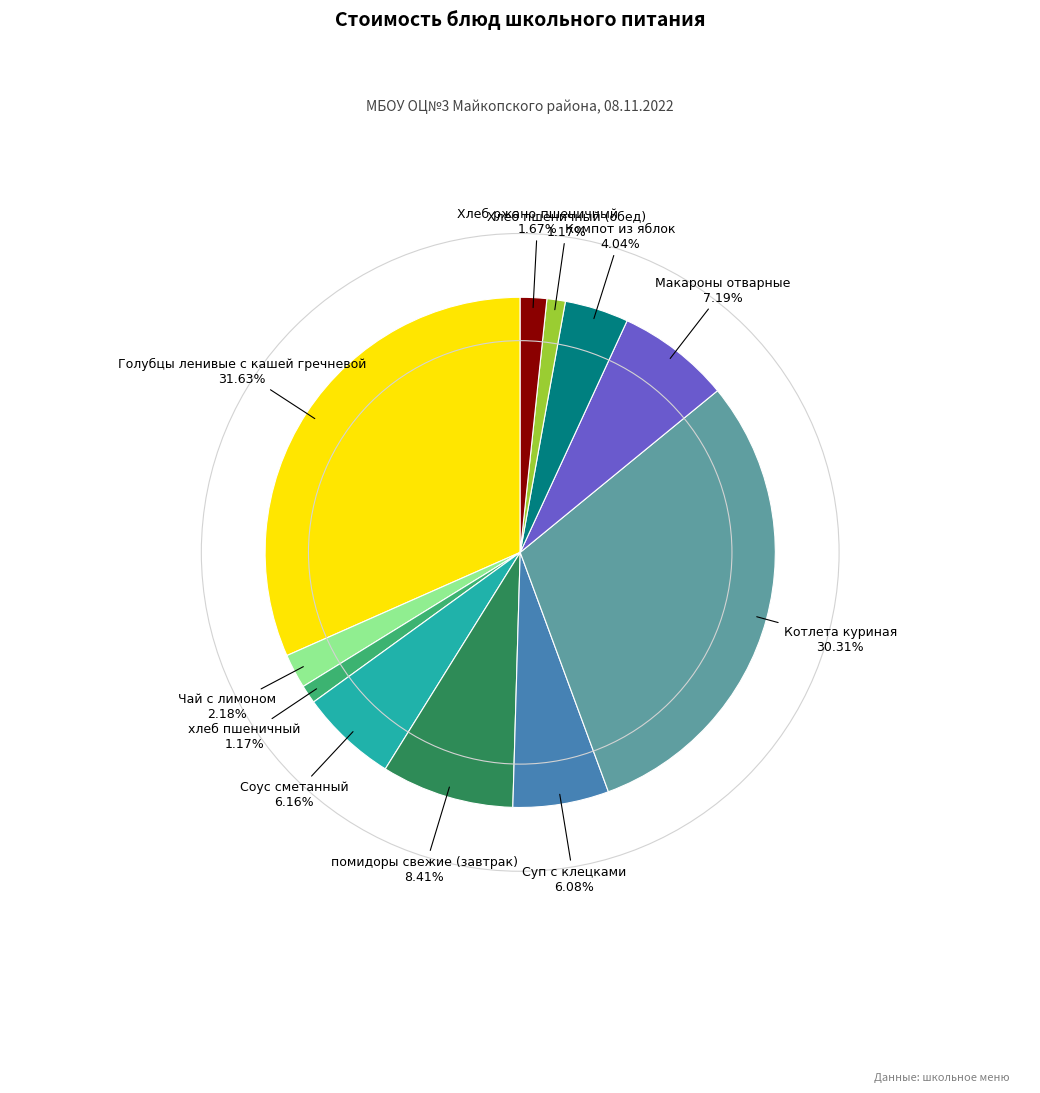

To the nearest percent, what is the average slice percentage?

9%